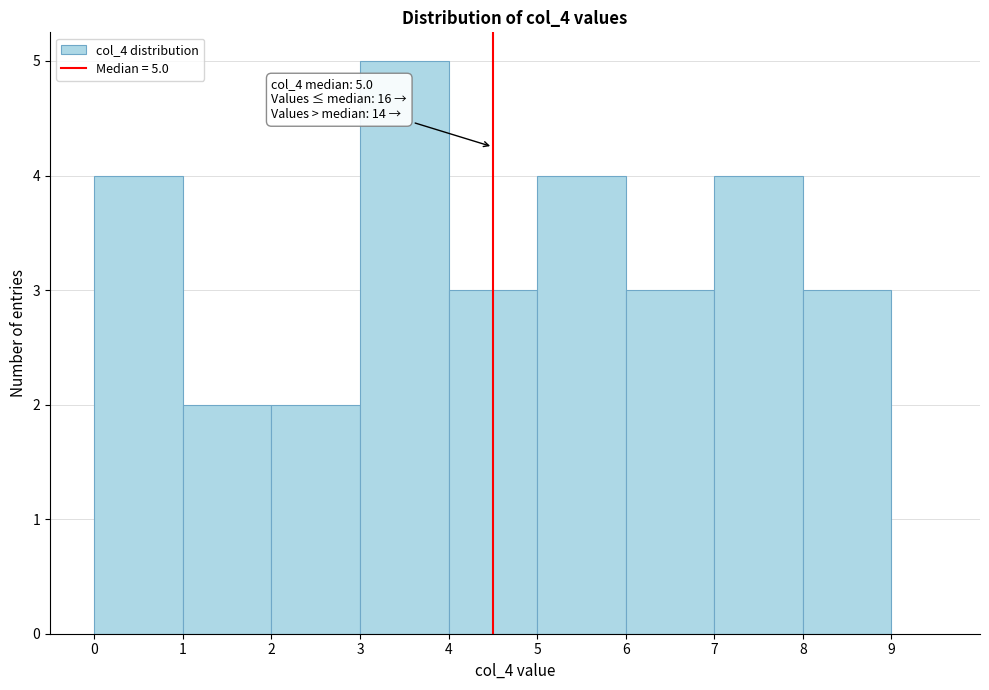

Reading left to right, list all the values displayed in this chart.

4	2	2	5	3	4	3	4	3